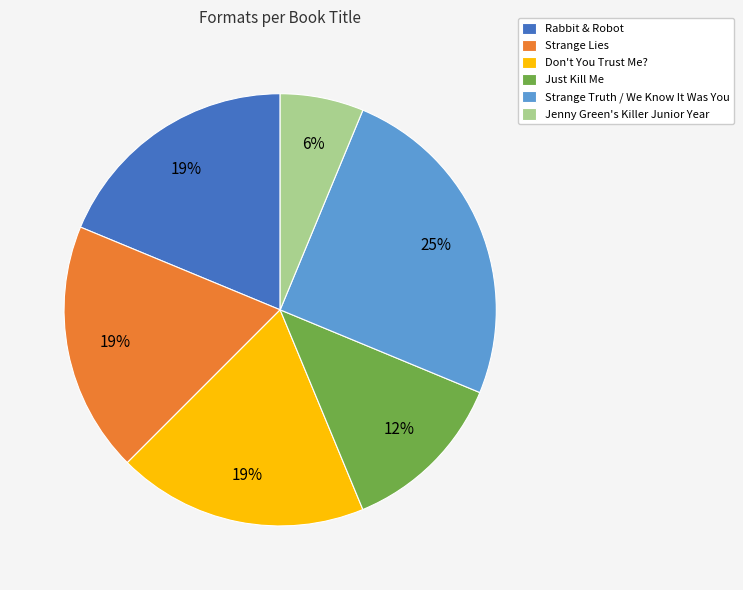

To the nearest percent, what is the average slice percentage?

17%